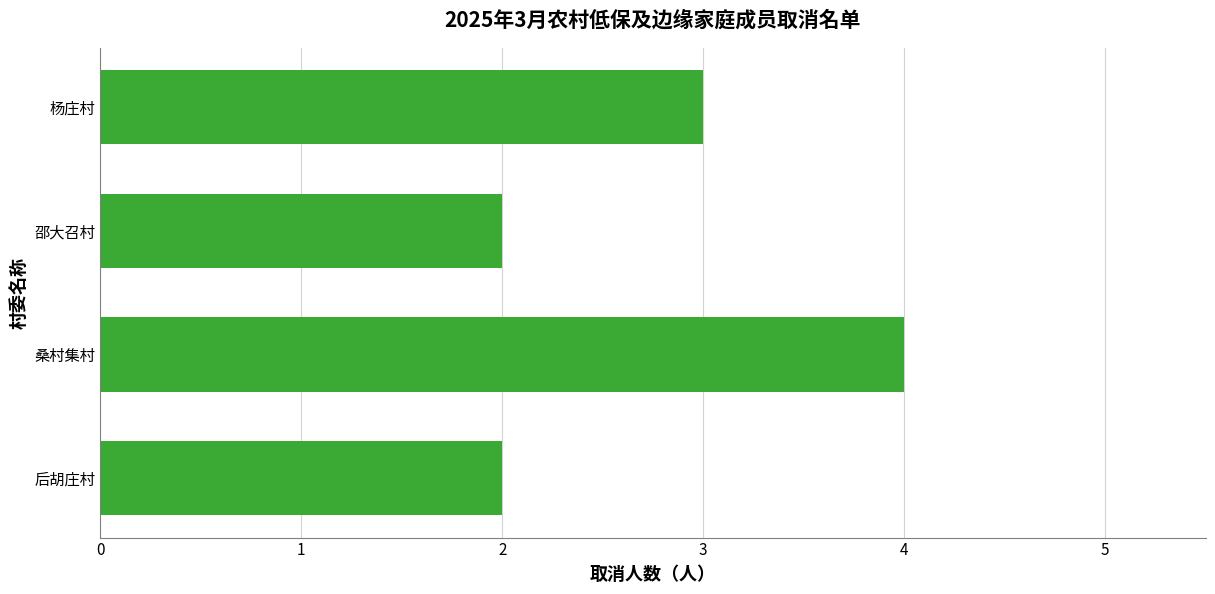

What is the sum of all values?

11